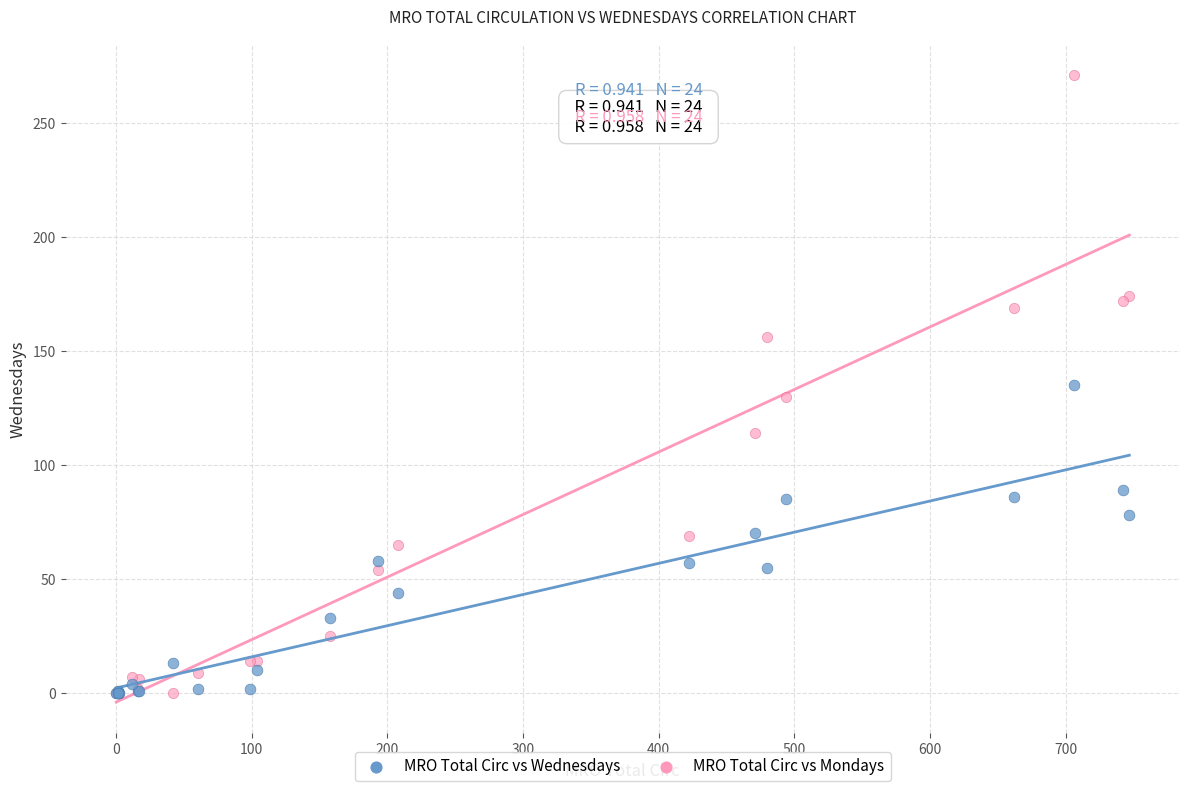

Which series has the widest spread of Y values?

MRO Total Circ vs Mondays